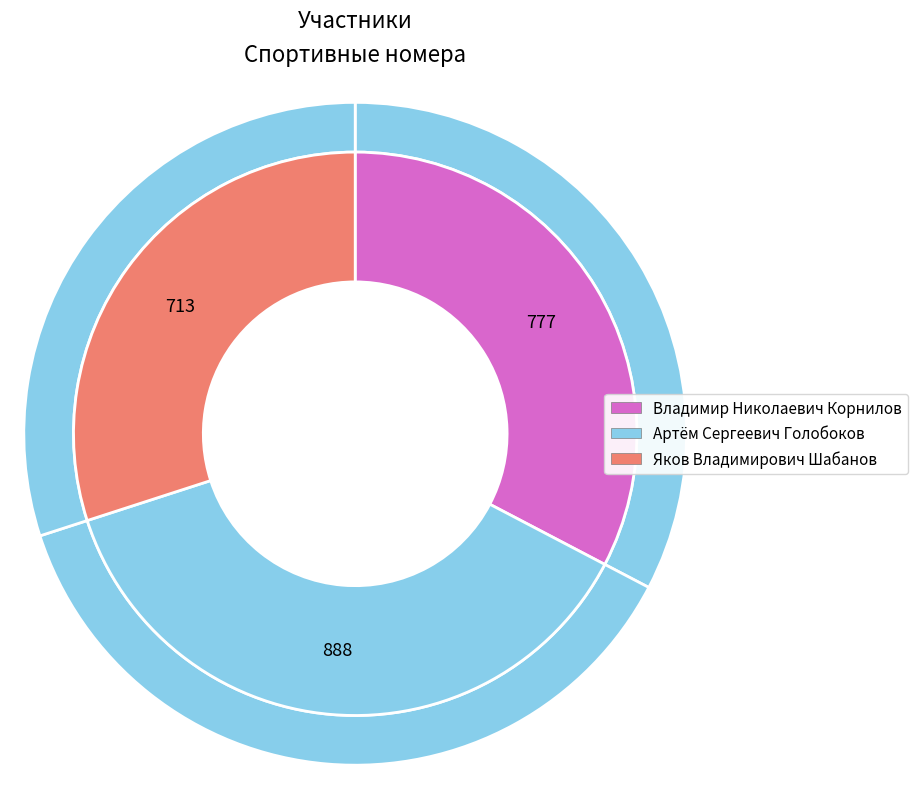

Count the number of slices in the pie.

3